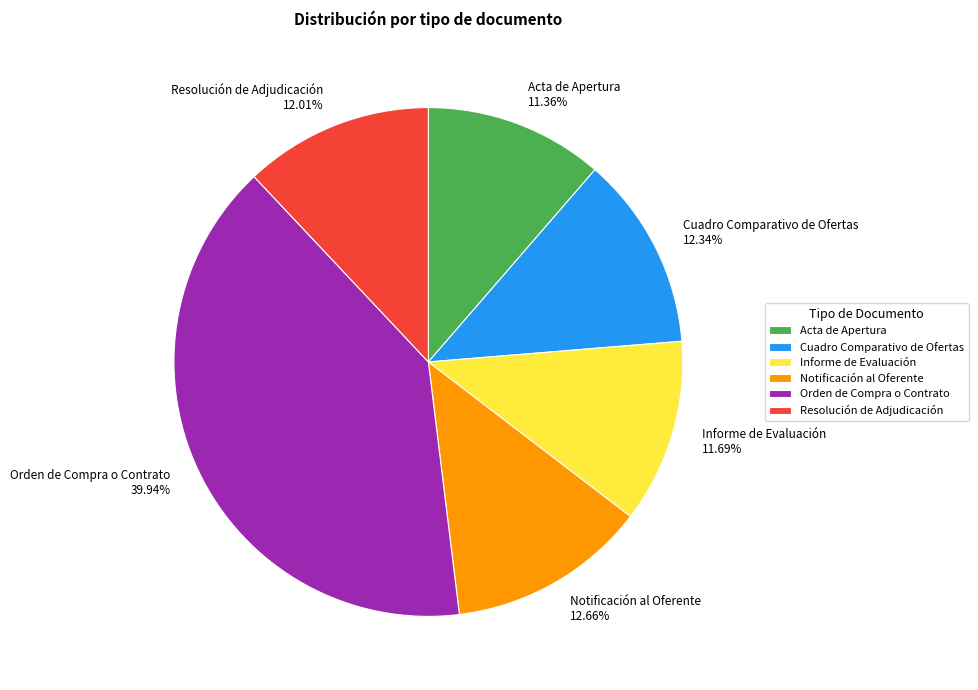

To the nearest percent, what portion does Orden de Compra o Contrato represent?

40%